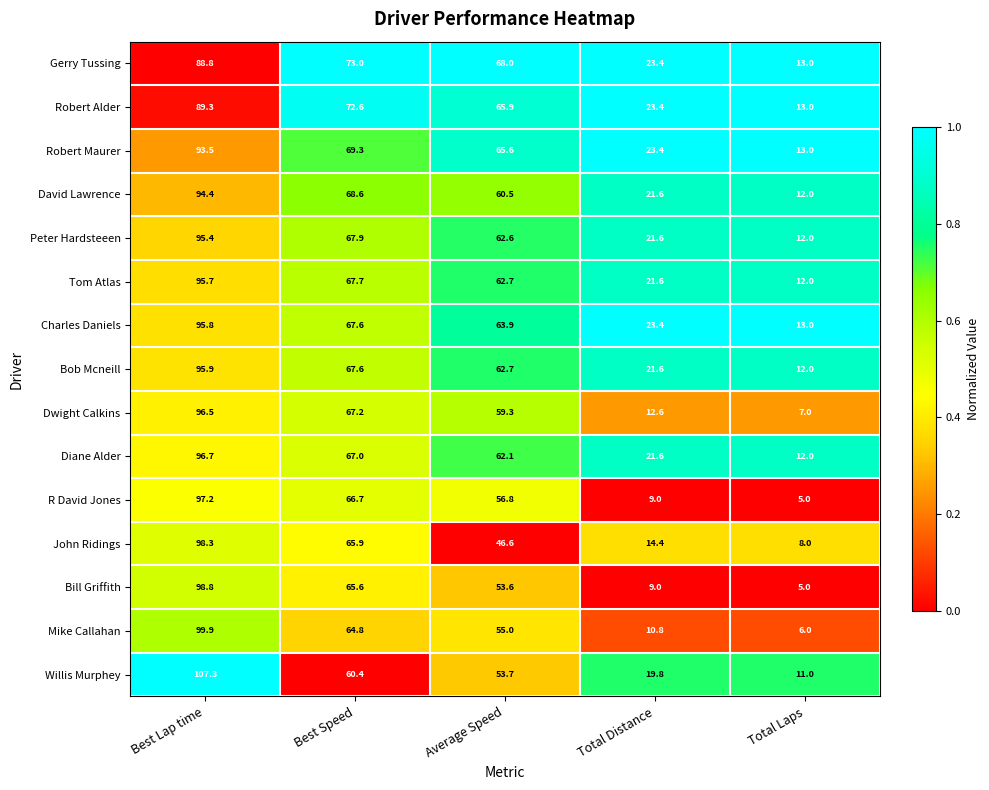

List the series in order of their peak value, lowest first.

Gerry Tussing, Robert Alder, Robert Maurer, David Lawrence, Peter Hardsteeen, Tom Atlas, Charles Daniels, Bob Mcneill, Dwight Calkins, Diane Alder, R David Jones, John Ridings, Bill Griffith, Mike Callahan, Willis Murphey